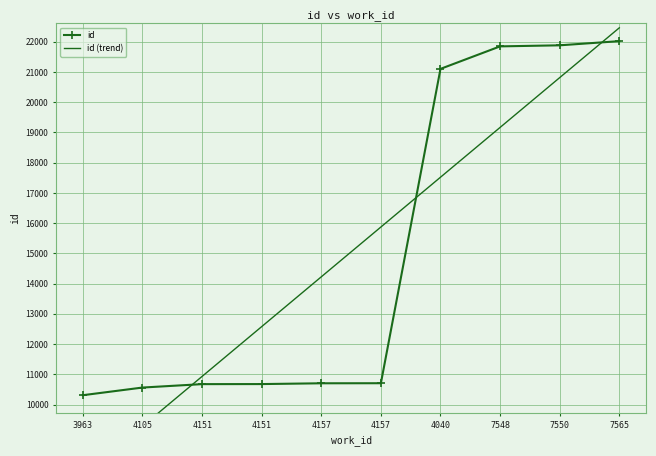

True or false: id has a value of 11936.5 at 4040.

False